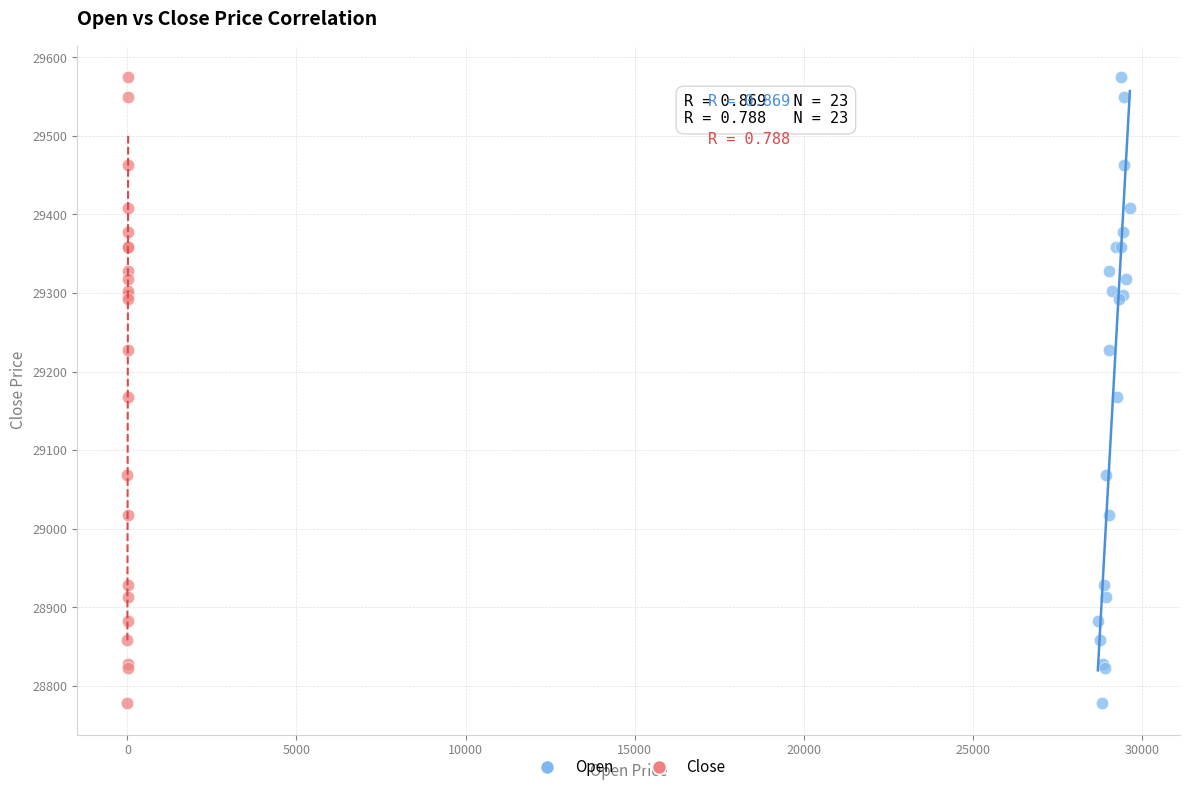

What are all the series names shown in the legend?

Open, Close